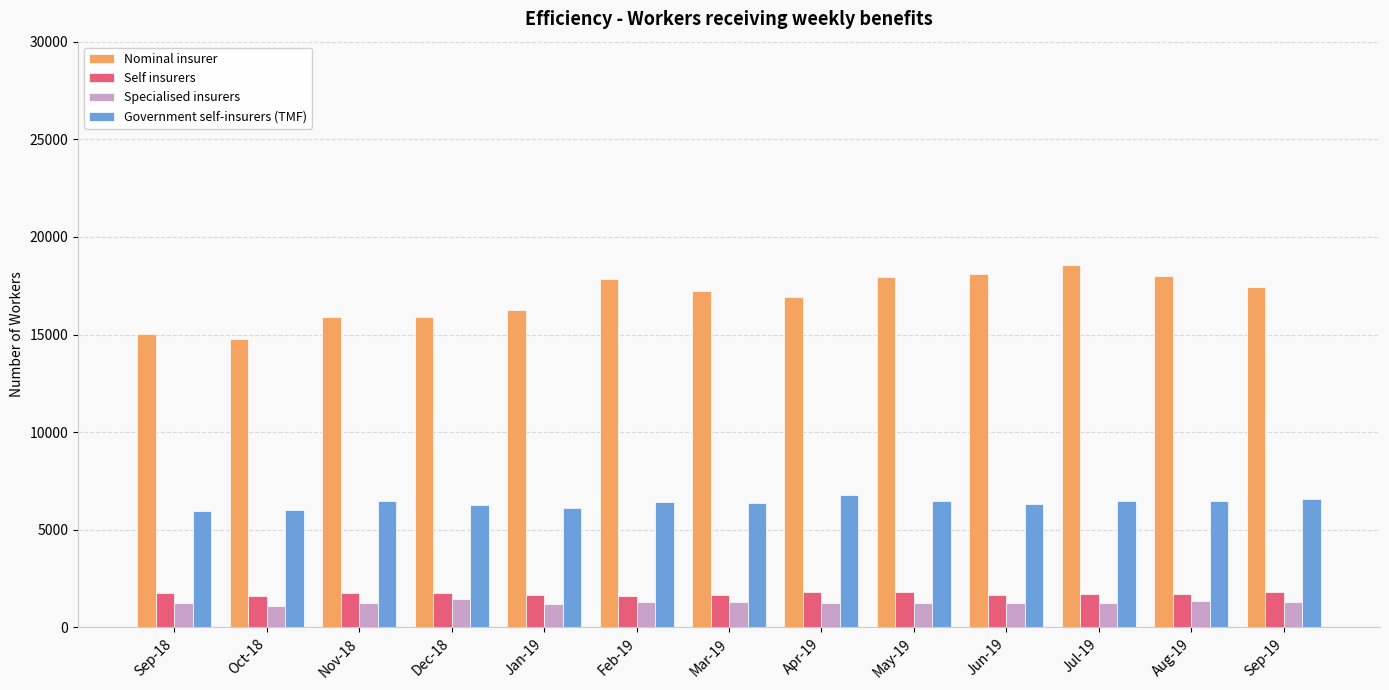

What is the total value across all series at Jan-19?

25203